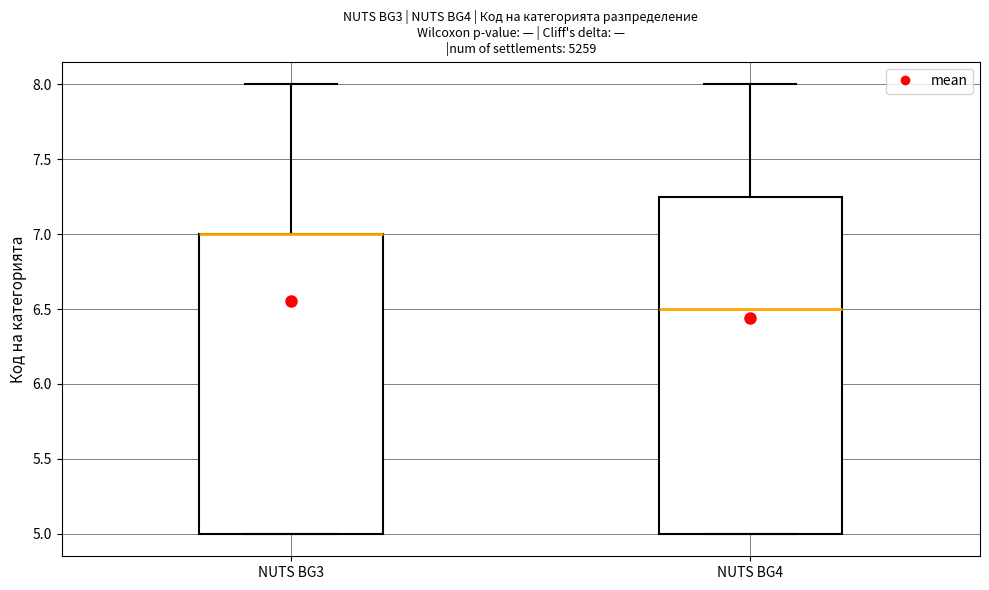

Reading left to right, transcribe this box plot: for each box, give where its median line is, the range the box spans, and where its two whiskers end, as read against the y-axis. The values are not printed on the chart, so give them approximately, as read against the axis.

NUTS BG3: median 7.00 (drawn on the box's upper edge), box 5.00 to 7.00, whiskers 5.00 to 8.00
NUTS BG4: median 6.50, box 5.00 to 7.25, whiskers 5.00 to 8.00